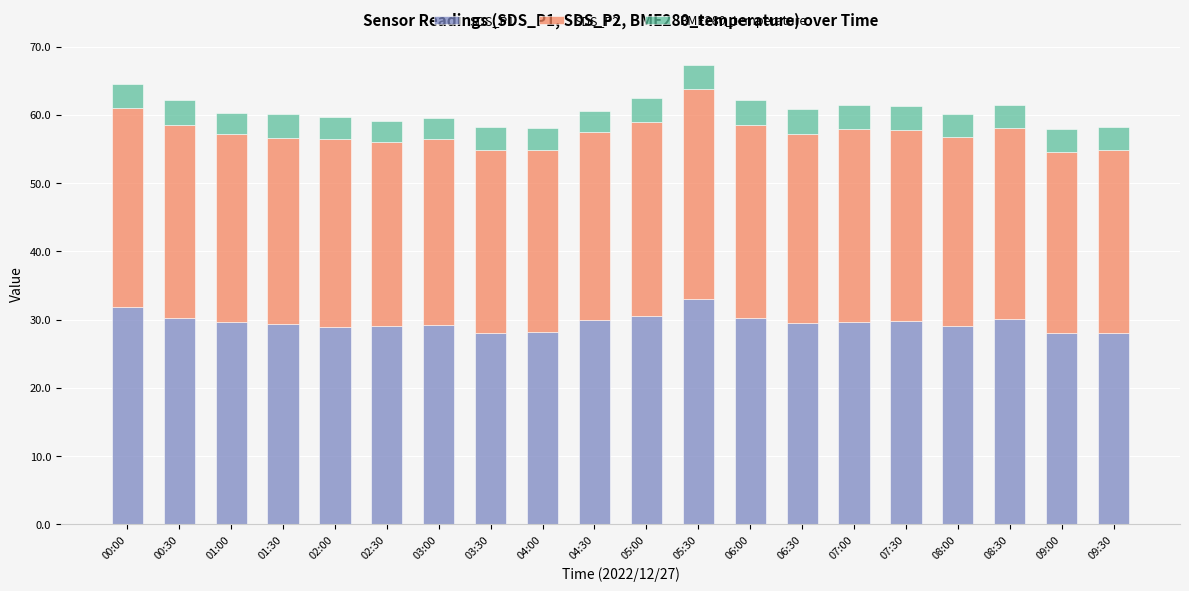

The SDS_P1 series shows 38.9 at 06:30. True or false?

False